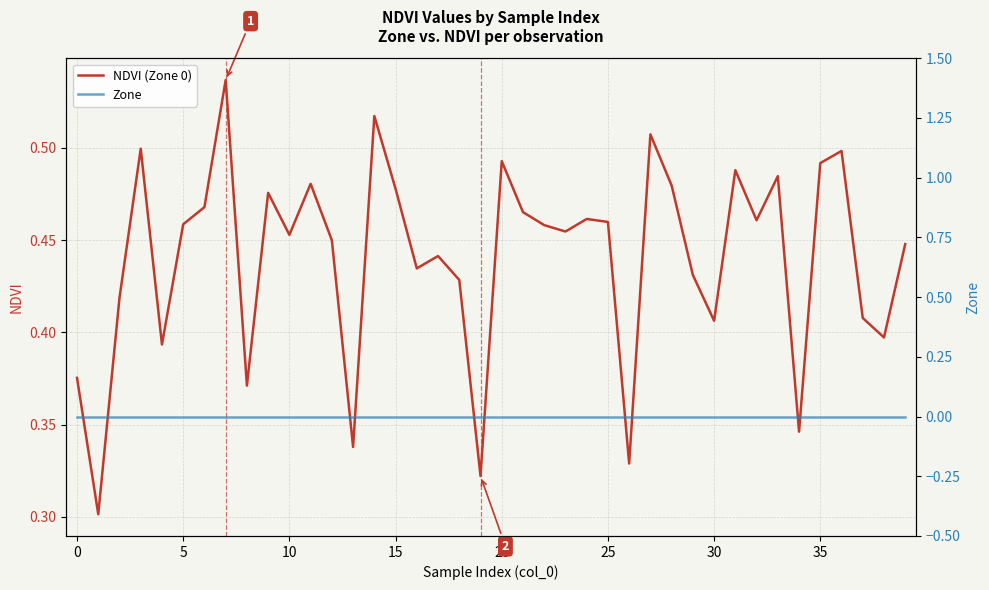

Rank the series by their maximum value, from highest to lowest.

NDVI (Zone 0), Zone